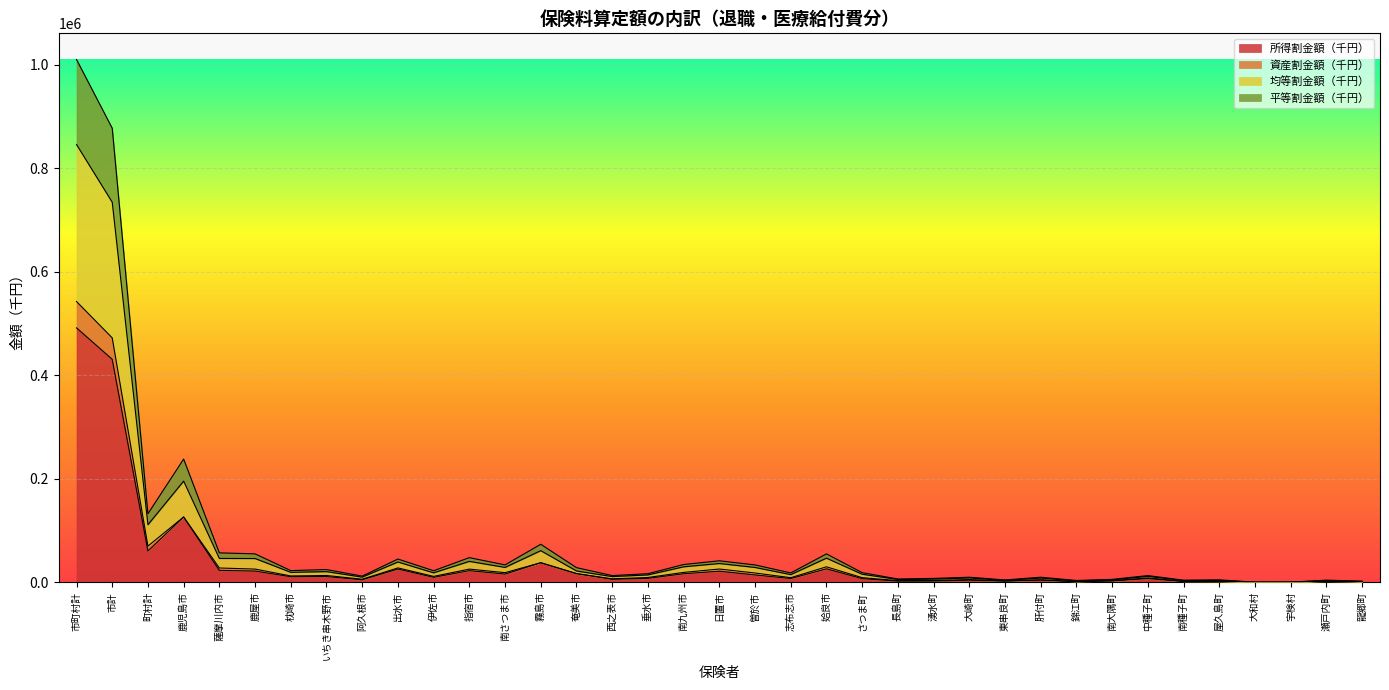

Where is the first local minimum for 均等割金額（千円）?

町村計